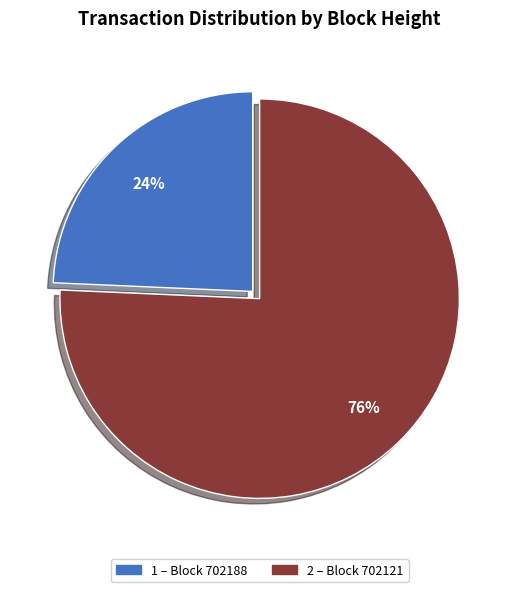

To the nearest percent, what is the average slice percentage?

50%